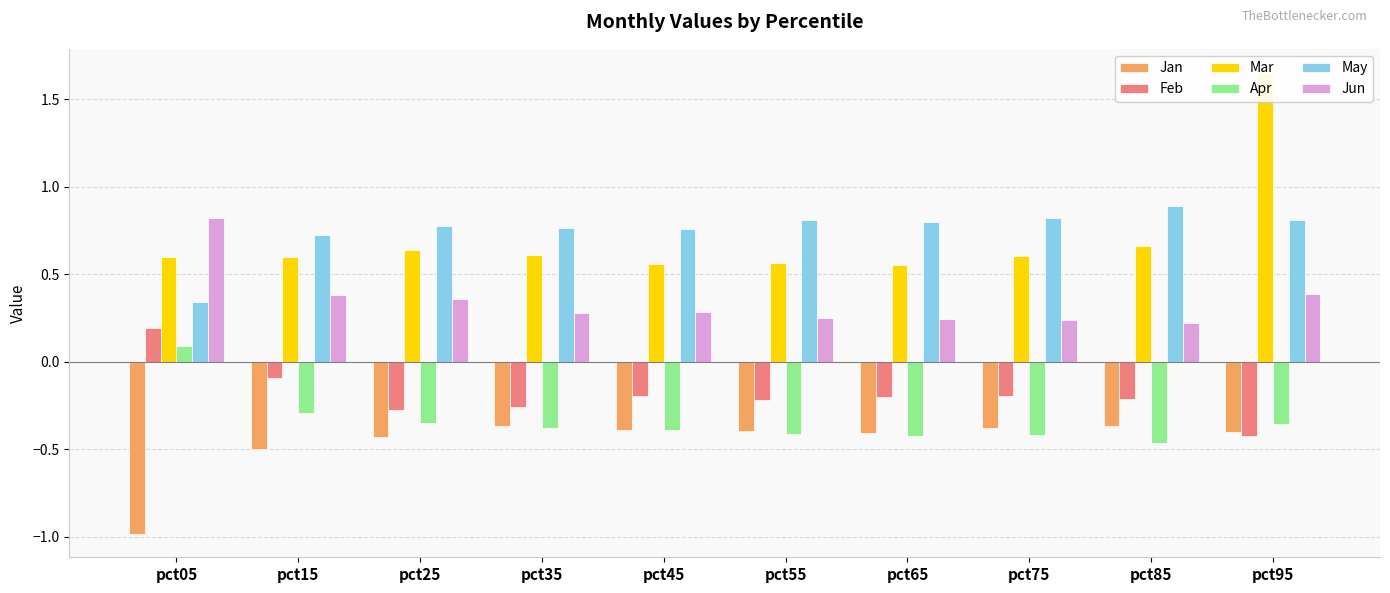

What value does the Jun series have at pct85?

0.2